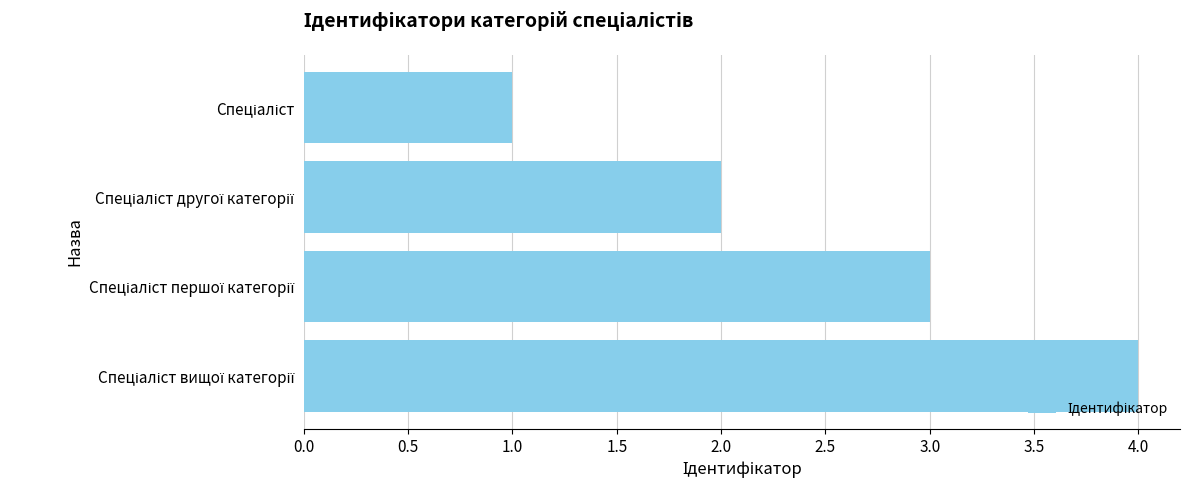

What is the sum of all values?

10